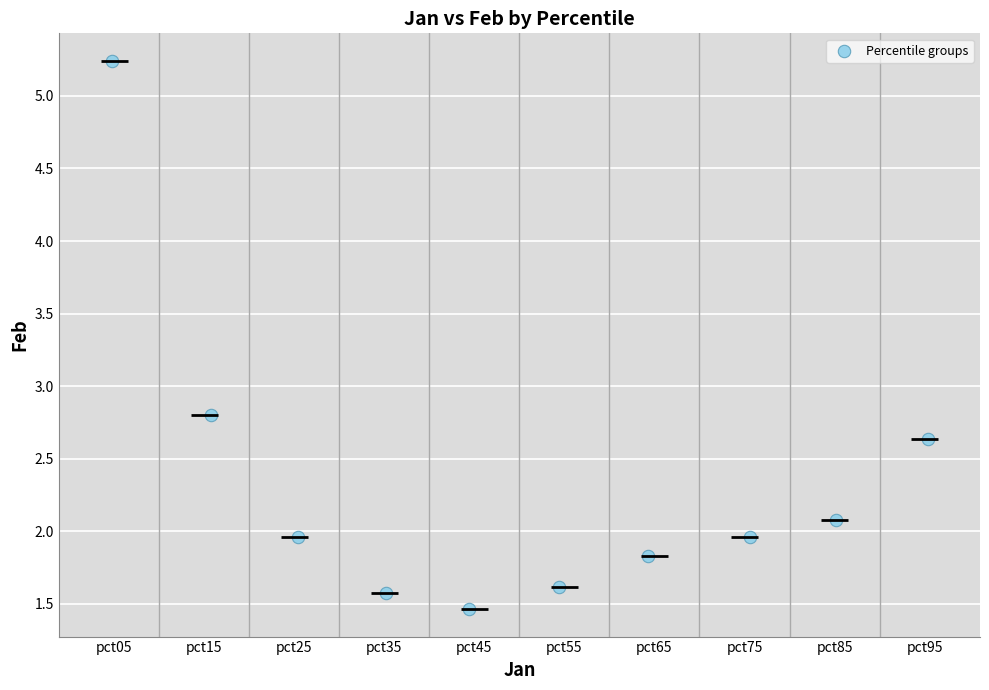

What Y value in the scatter plot is closest to 3?

2.8